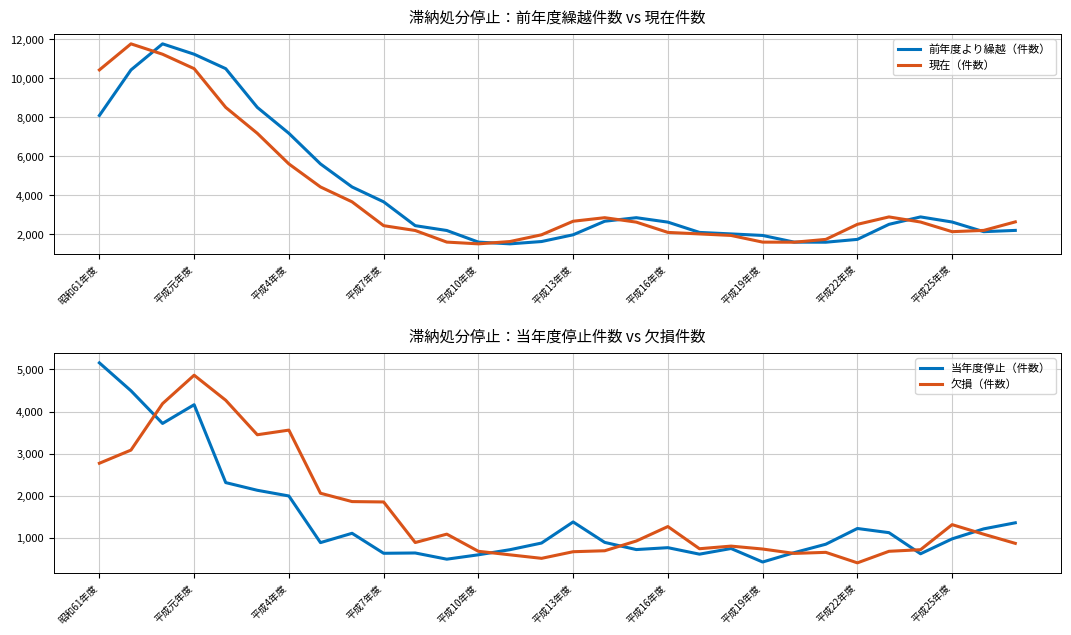

Is it true that 現在（件数） equals 10503 at 平成元年度?

True